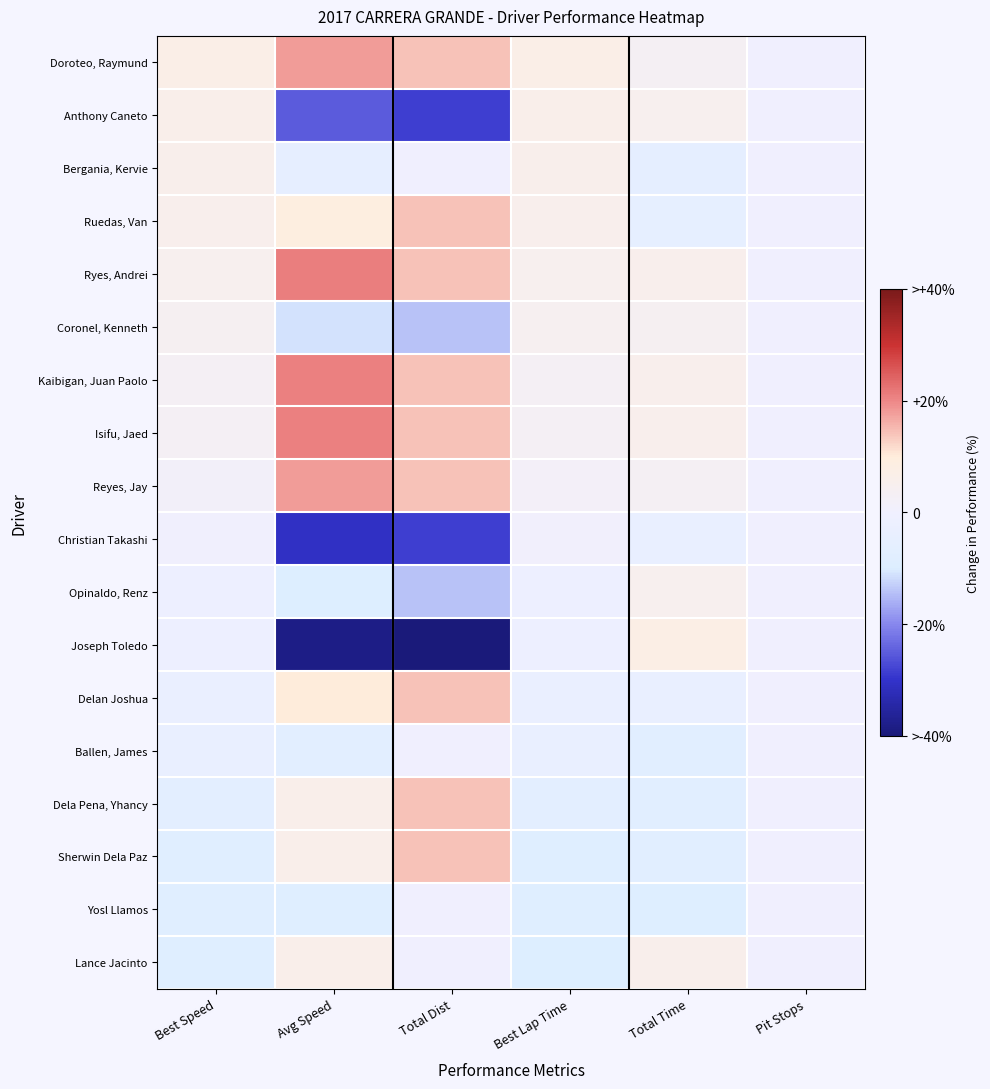

Reading right to left, list all the values displayed in this chart.

Doroteo, Raymund: Pit Stops=0.0	Total Time=3.2	Best Lap Time=6.9	Total Dist=14.3	Avg Speed=18.0	Best Speed=7.2
Anthony Caneto: Pit Stops=0.0	Total Time=4.8	Best Lap Time=6.0	Total Dist=-28.6	Avg Speed=-25.0	Best Speed=6.1
Bergania, Kervie: Pit Stops=0.0	Total Time=-5.5	Best Lap Time=5.8	Total Dist=0.0	Avg Speed=-5.3	Best Speed=5.9
Ruedas, Van: Pit Stops=0.0	Total Time=-4.8	Best Lap Time=5.4	Total Dist=14.3	Avg Speed=9.0	Best Speed=5.4
Ryes, Andrei: Pit Stops=0.0	Total Time=5.6	Best Lap Time=4.8	Total Dist=14.3	Avg Speed=21.0	Best Speed=4.7
Coronel, Kenneth: Pit Stops=0.0	Total Time=3.8	Best Lap Time=4.1	Total Dist=-14.3	Avg Speed=-11.0	Best Speed=4.0
Kaibigan, Juan Paolo: Pit Stops=0.0	Total Time=5.3	Best Lap Time=3.1	Total Dist=14.3	Avg Speed=20.7	Best Speed=2.9
Isifu, Jaed: Pit Stops=0.0	Total Time=5.5	Best Lap Time=3.1	Total Dist=14.3	Avg Speed=20.9	Best Speed=2.9
Reyes, Jay: Pit Stops=0.0	Total Time=3.1	Best Lap Time=2.0	Total Dist=14.3	Avg Speed=17.9	Best Speed=1.7
Christian Takashi: Pit Stops=0.0	Total Time=-3.3	Best Lap Time=0.6	Total Dist=-28.6	Avg Speed=-30.9	Best Speed=0.4
Opinaldo, Renz: Pit Stops=0.0	Total Time=5.0	Best Lap Time=-1.1	Total Dist=-14.3	Avg Speed=-9.9	Best Speed=-1.3
Joseph Toledo: Pit Stops=0.0	Total Time=7.2	Best Lap Time=-1.1	Total Dist=-40.0	Avg Speed=-38.4	Best Speed=-1.4
Delan Joshua: Pit Stops=0.0	Total Time=-3.7	Best Lap Time=-2.9	Total Dist=14.3	Avg Speed=10.2	Best Speed=-3.1
Ballen, James: Pit Stops=0.0	Total Time=-7.5	Best Lap Time=-3.6	Total Dist=0.0	Avg Speed=-7.0	Best Speed=-3.7
Dela Pena, Yhancy: Pit Stops=0.0	Total Time=-7.7	Best Lap Time=-6.6	Total Dist=14.3	Avg Speed=6.0	Best Speed=-6.4
Sherwin Dela Paz: Pit Stops=0.0	Total Time=-7.5	Best Lap Time=-8.5	Total Dist=14.3	Avg Speed=6.2	Best Speed=-8.1
Yosl Llamos: Pit Stops=0.0	Total Time=-9.2	Best Lap Time=-8.7	Total Dist=0.0	Avg Speed=-8.5	Best Speed=-8.3
Lance Jacinto: Pit Stops=0.0	Total Time=5.8	Best Lap Time=-9.4	Total Dist=0.0	Avg Speed=6.1	Best Speed=-8.9